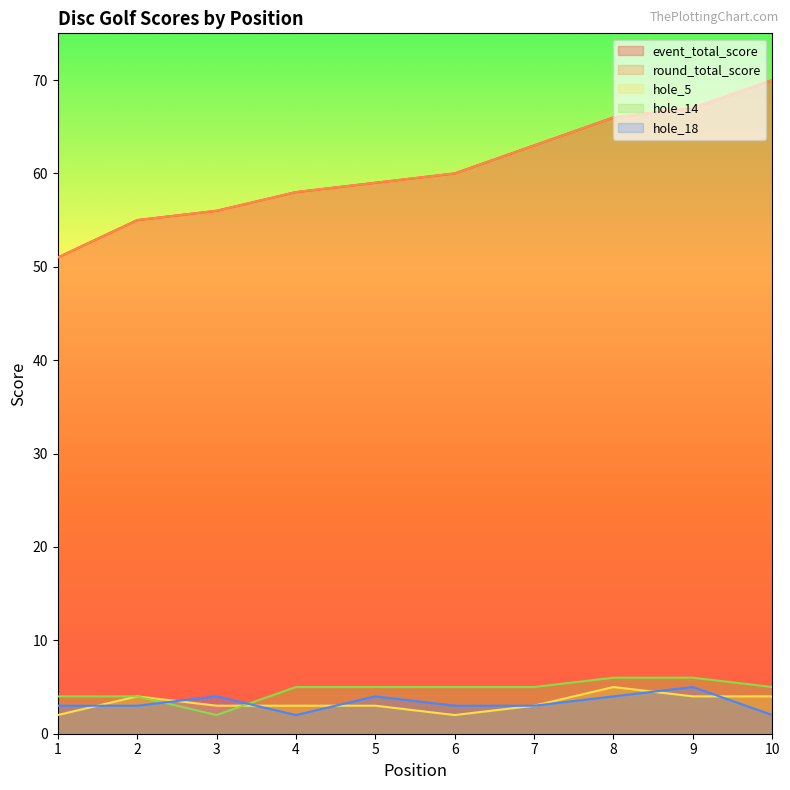

What is the value of the hole_18 point at the 2nd from the left?

3